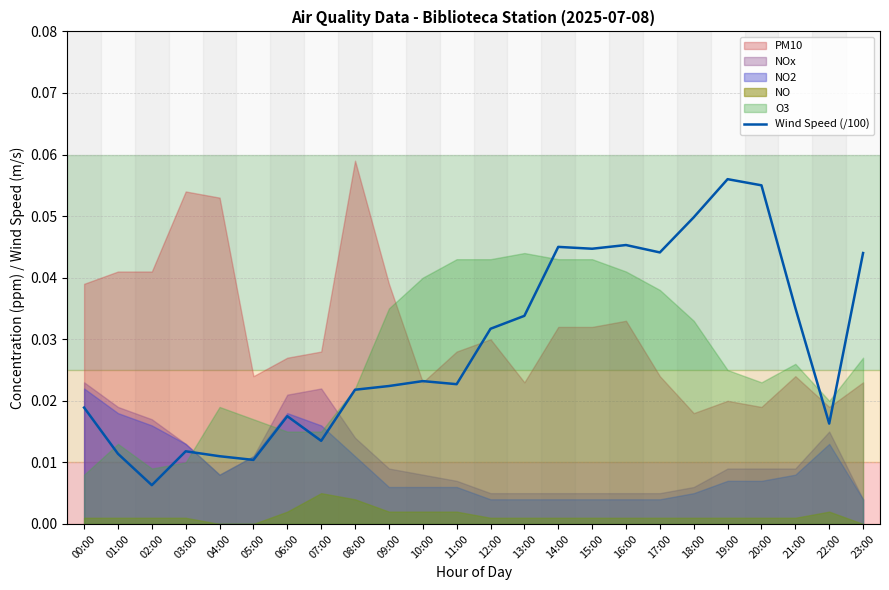

Reading right to left, extract all data points from this chart.

23:00=0.0	22:00=0.0	21:00=0.0	20:00=0.1	19:00=0.1	18:00=0.0	17:00=0.0	16:00=0.0	15:00=0.0	14:00=0.0	13:00=0.0	12:00=0.0	11:00=0.0	10:00=0.0	09:00=0.0	08:00=0.0	07:00=0.0	06:00=0.0	05:00=0.0	04:00=0.0	03:00=0.0	02:00=0.0	01:00=0.0	00:00=0.0